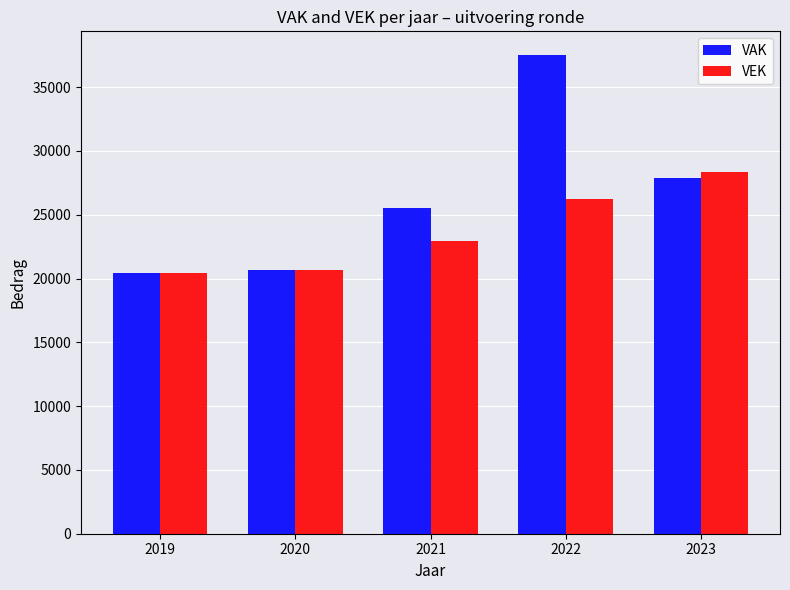

At which category is the sum across all series the highest?

2022